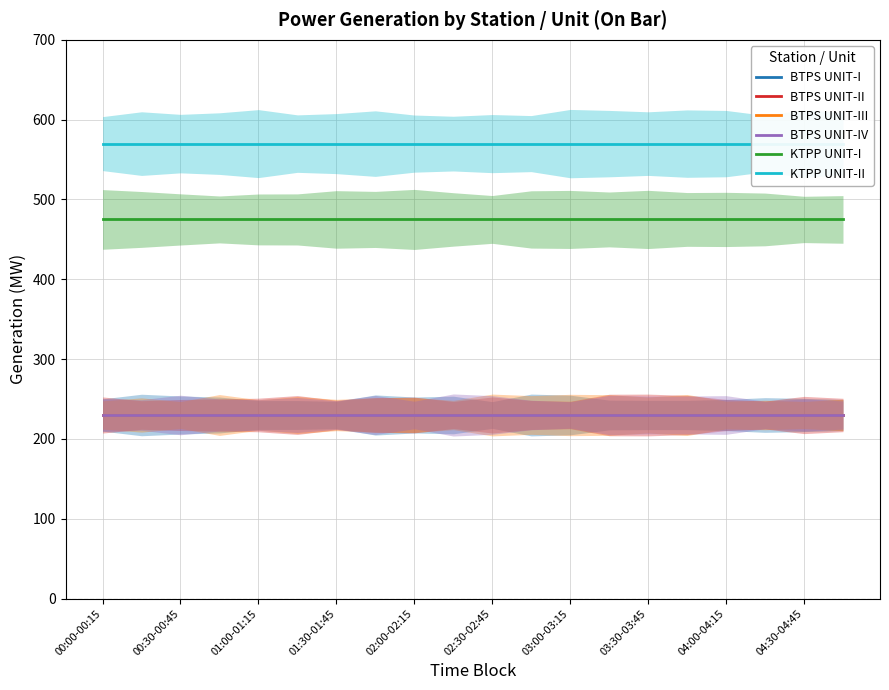

List the series in order of their peak value, lowest first.

BTPS UNIT-I, BTPS UNIT-II, BTPS UNIT-III, BTPS UNIT-IV, KTPP UNIT-I, KTPP UNIT-II